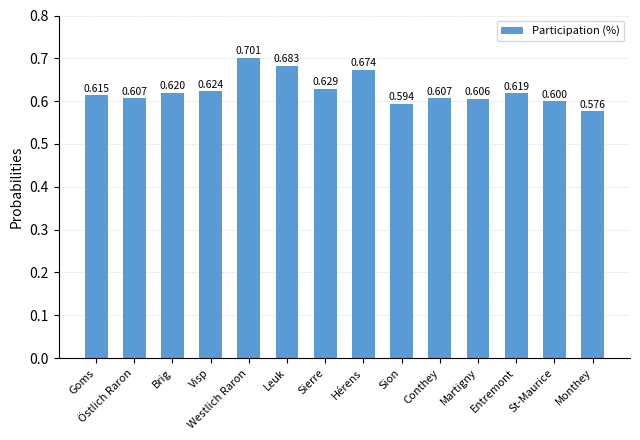

The chart shows a value of 0.7 at Leuk. True or false?

True